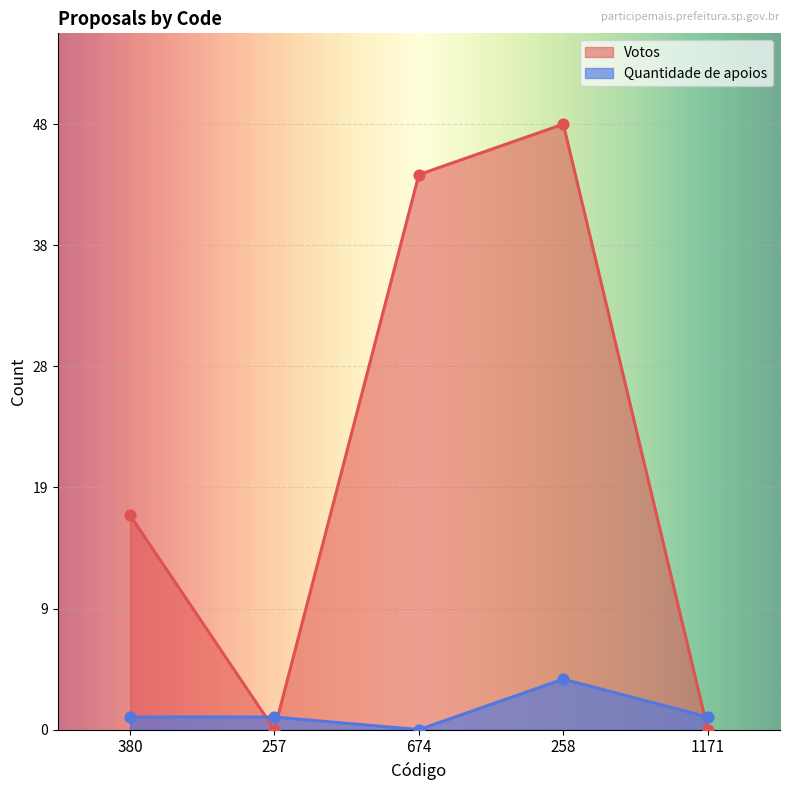

Which series contains the lowest Y value?

Votos